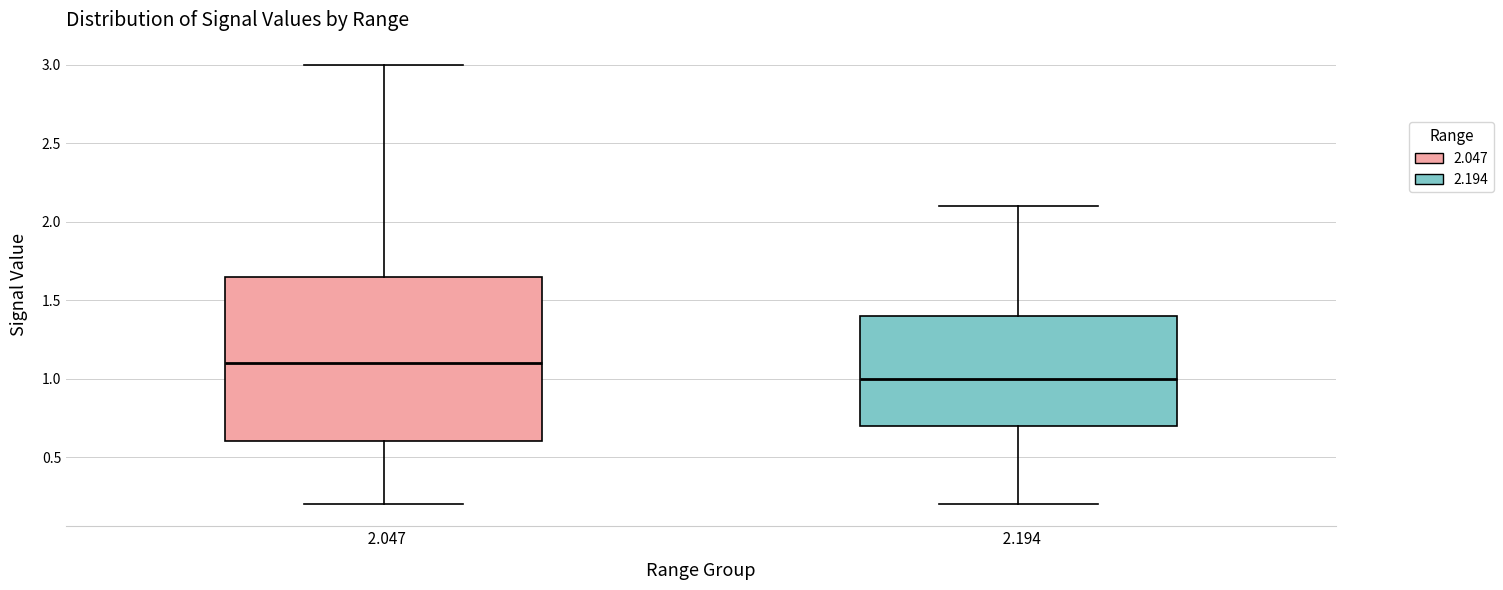

Comparing the boxes themselves (not the whiskers), which one is the tallest?

2.047